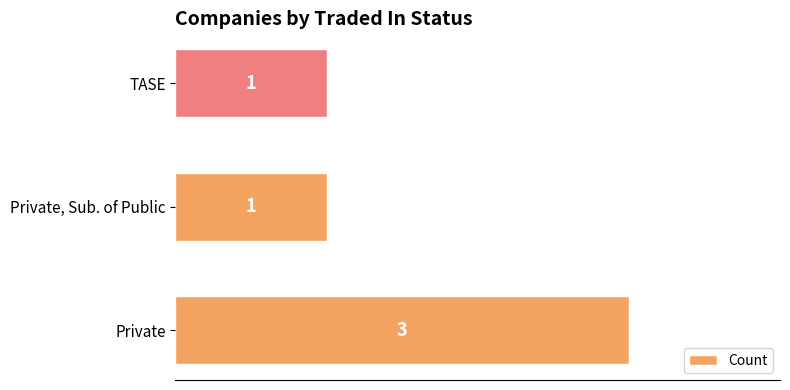

What is the sum of all values?

5